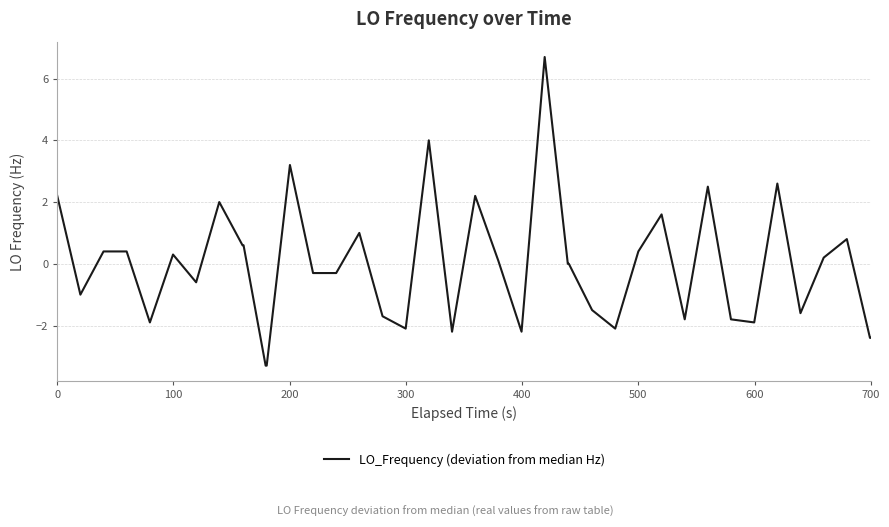

What is the difference between the maximum and minimum values?

10.0